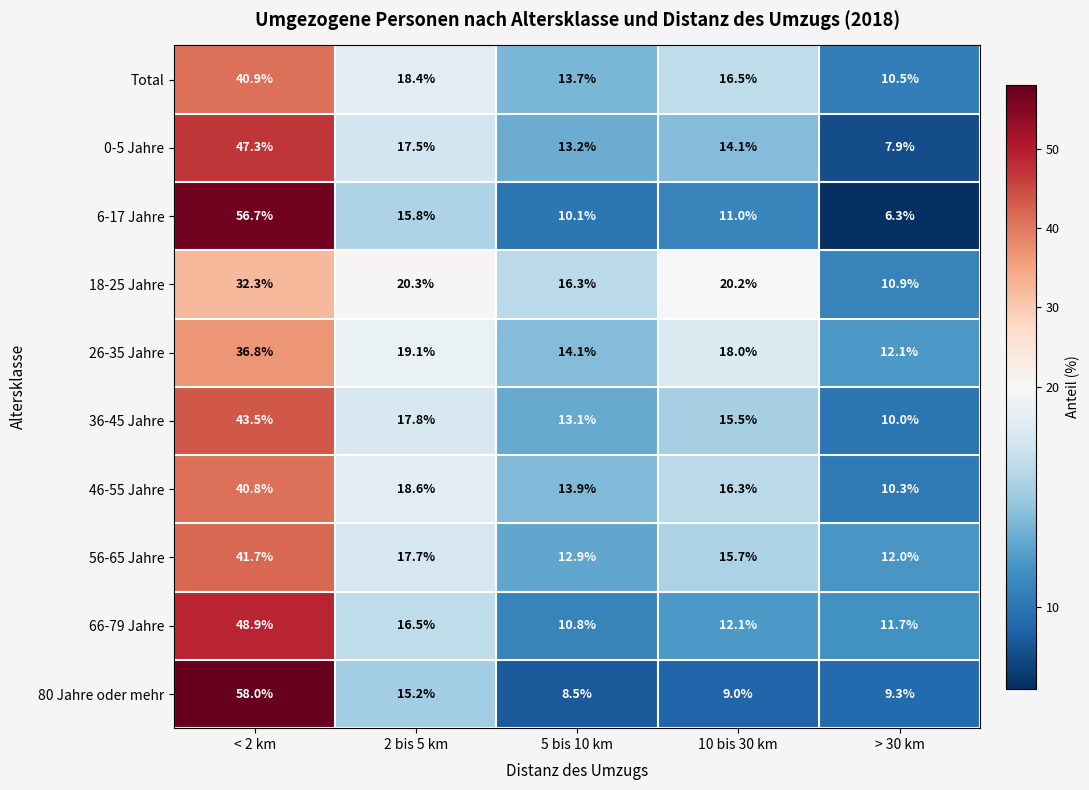

What is the sum of the 46-55 Jahre values at 2 bis 5 km and < 2 km?

59.4